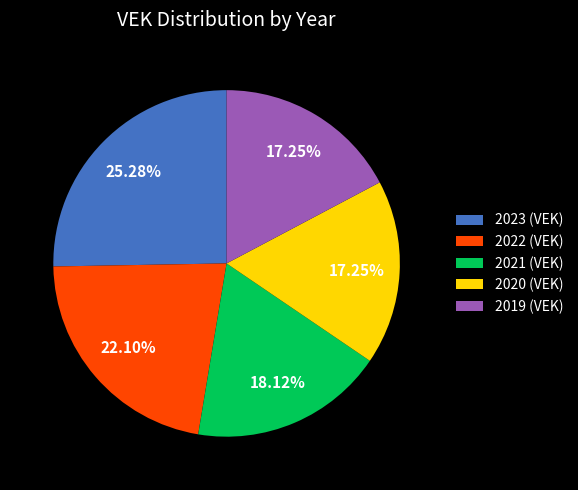

Do 2019 (VEK) and 2022 (VEK) together represent more than half of the pie?

No